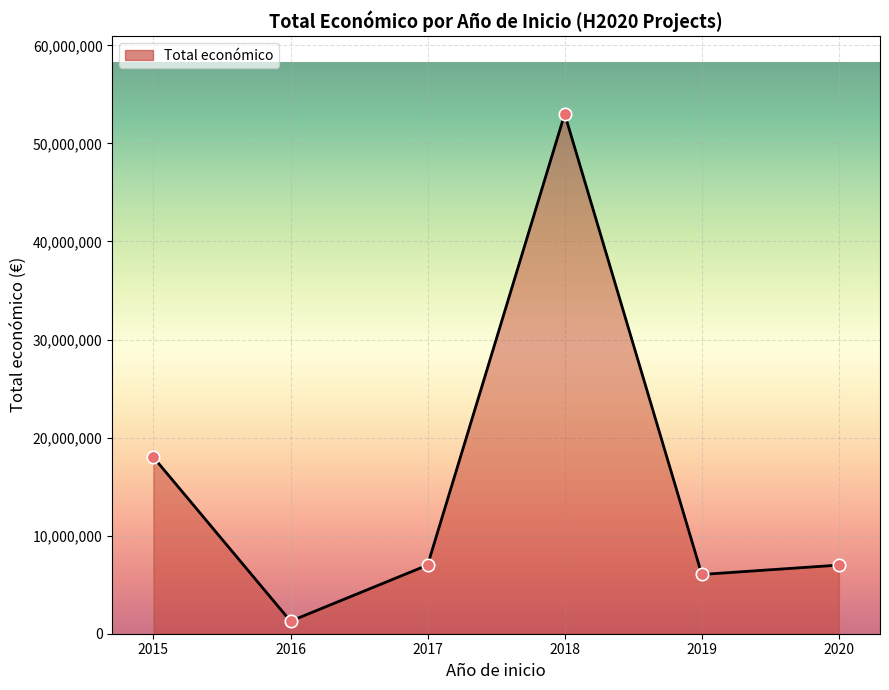

What is the ratio of the value at 2016 to the value at 2015?

0.1